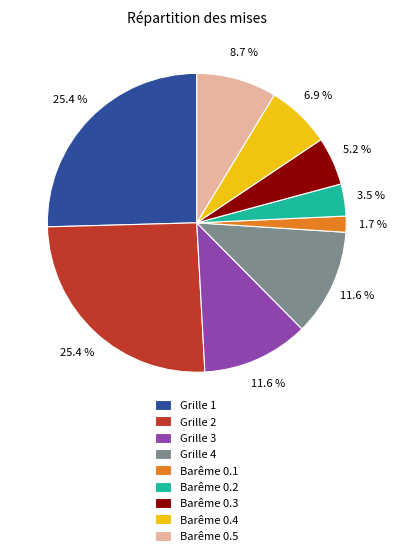

Is there a majority slice in this chart?

No